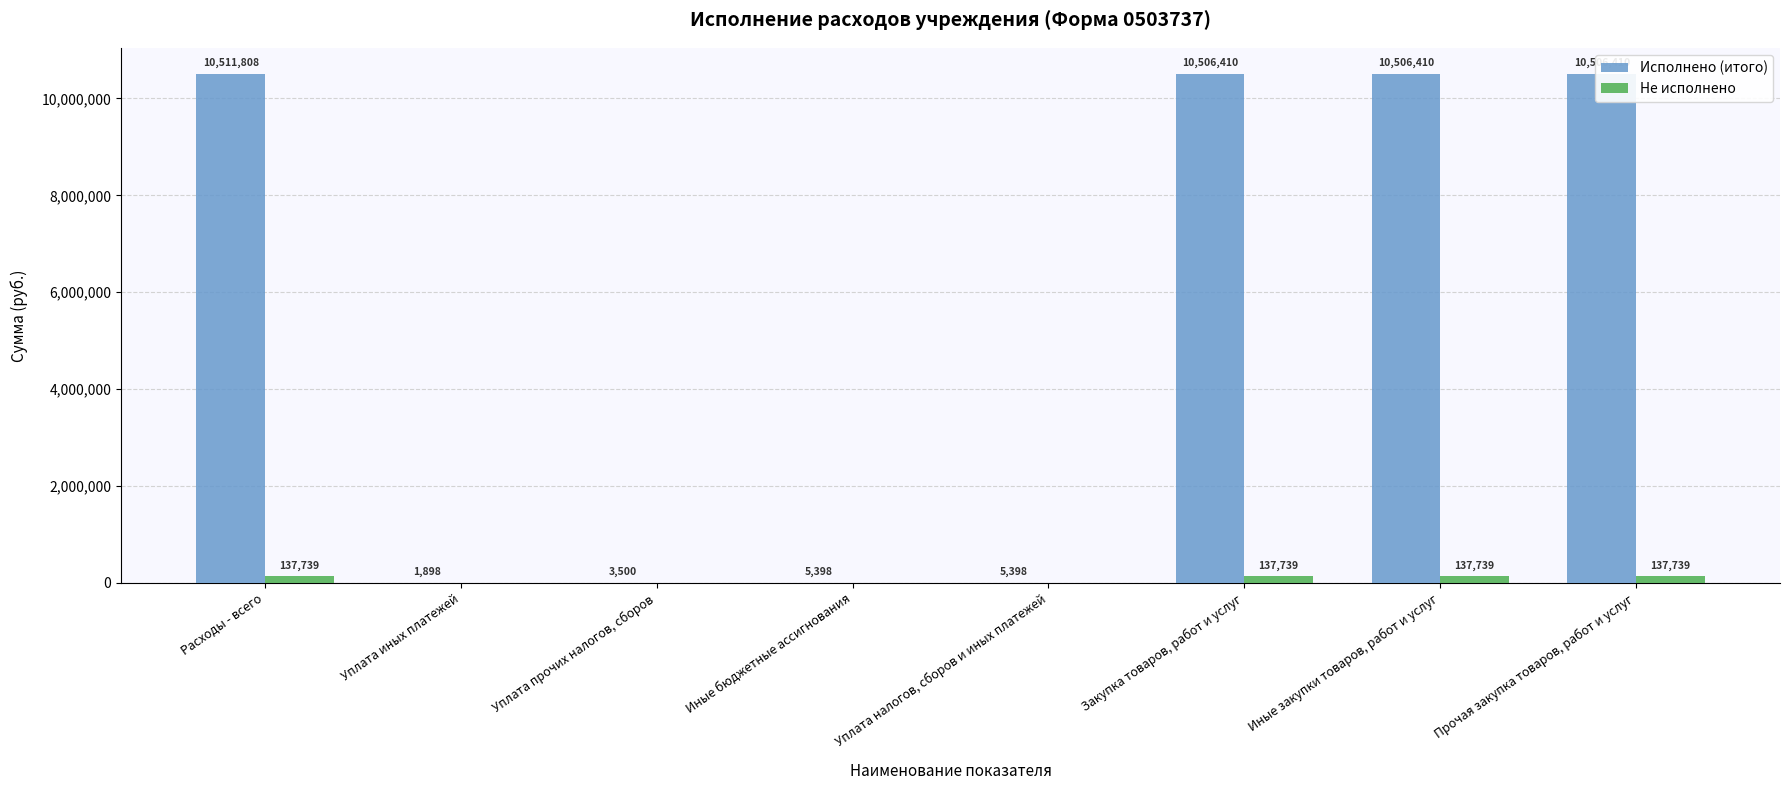

Where does the Не исполнено series first go above 137738?

Расходы - всего